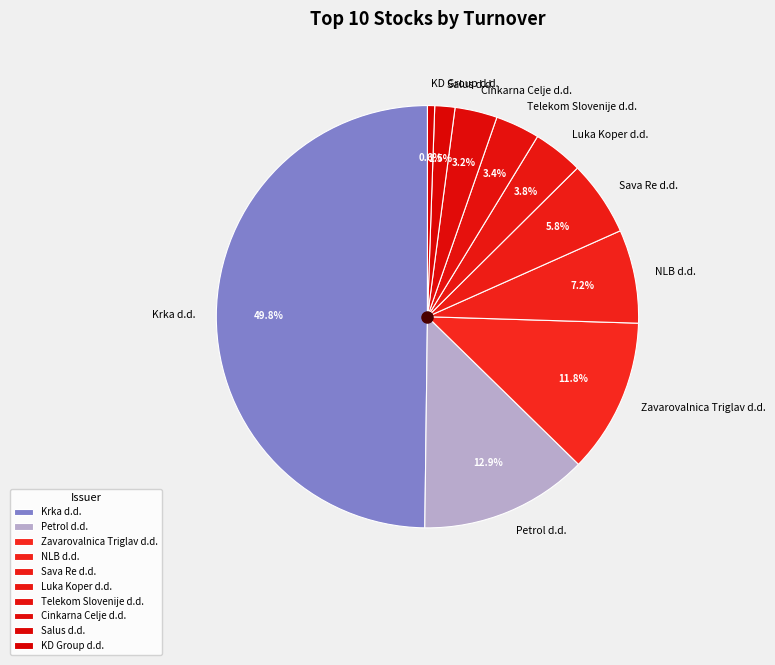

To the nearest percent, what percentage of the pie is Luka Koper d.d.?

4%